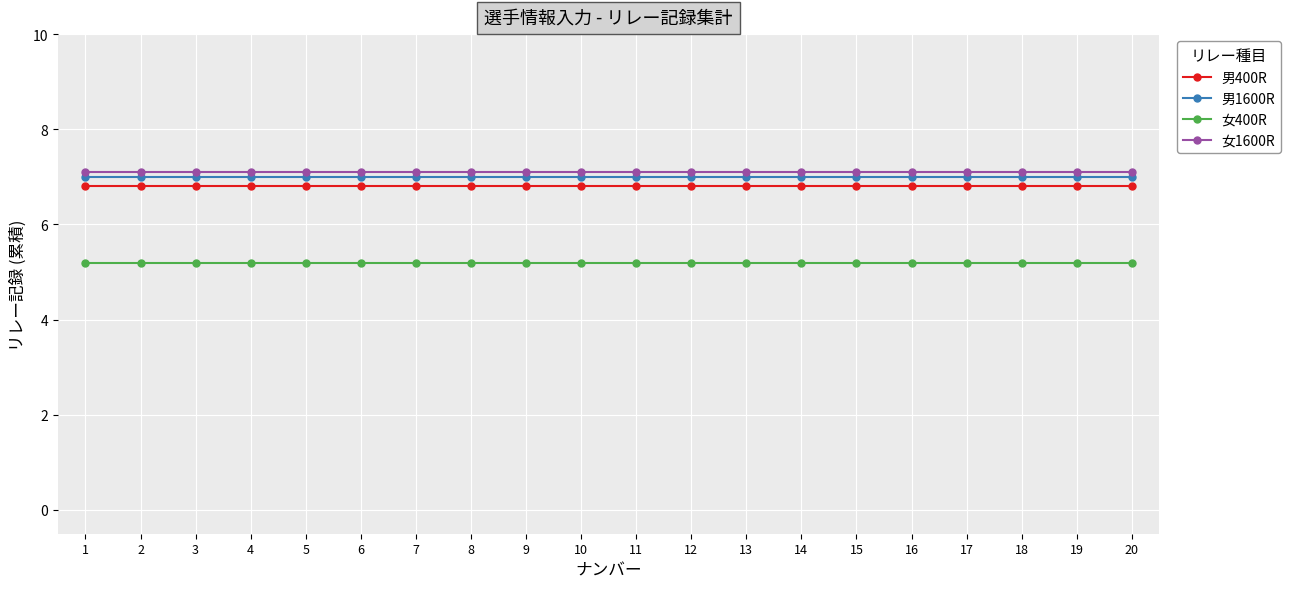

What is the spread (max minus min) of values at 15?

1.9